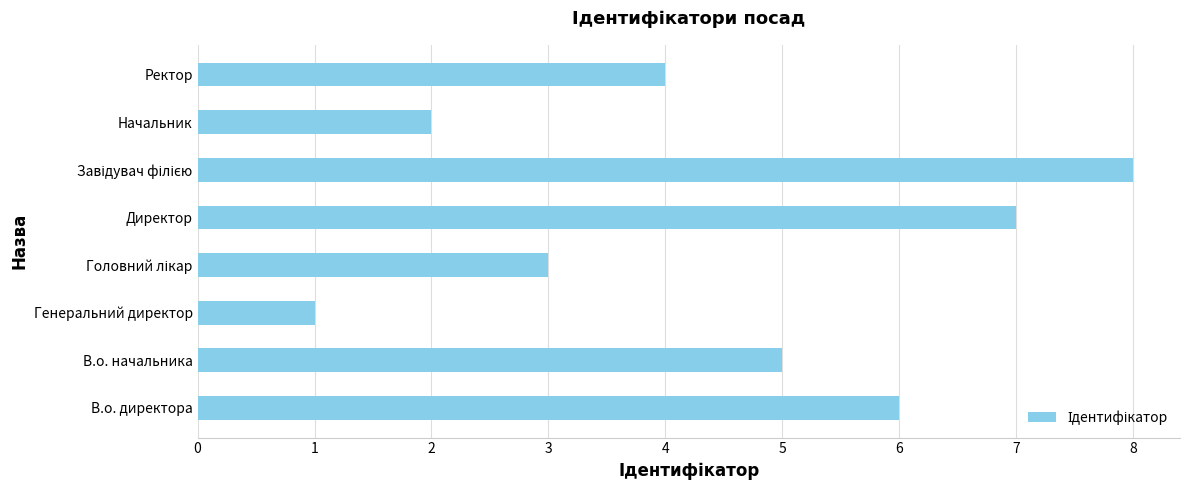

How many values are below 5?

4